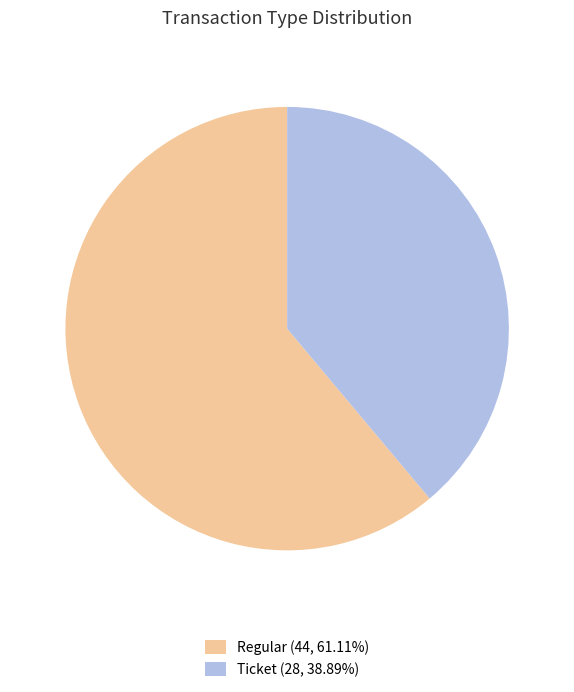

Does any single category account for the majority?

Yes